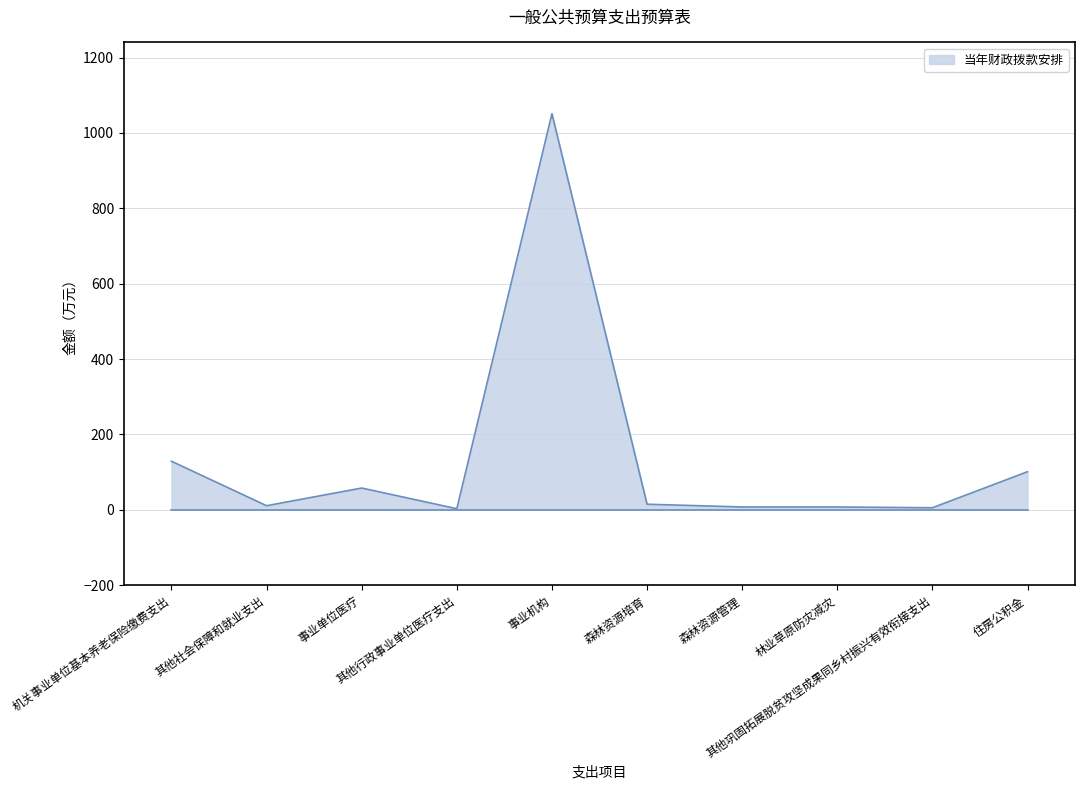

List the labels in order of value, smallest first.

其他行政事业单位医疗支出, 其他巩固拓展脱贫攻坚成果同乡村振兴有效衔接支出, 森林资源管理, 林业草原防灾减灾, 其他社会保障和就业支出, 森林资源培育, 事业单位医疗, 住房公积金, 机关事业单位基本养老保险缴费支出, 事业机构